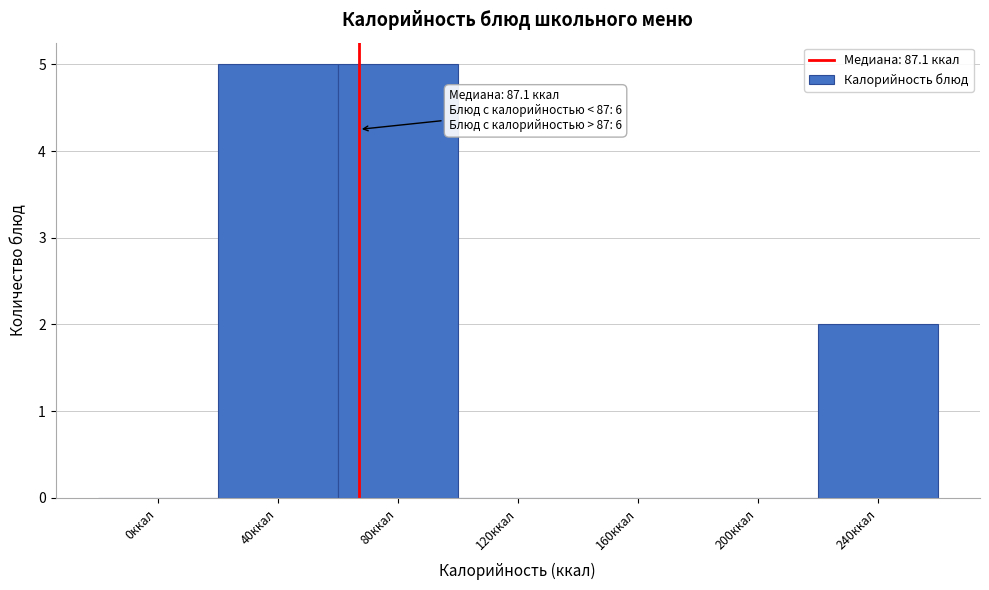

Reading left to right, list all the values displayed in this chart.

0ккал=0	40ккал=5	80ккал=5	120ккал=0	160ккал=0	200ккал=0	240ккал=2